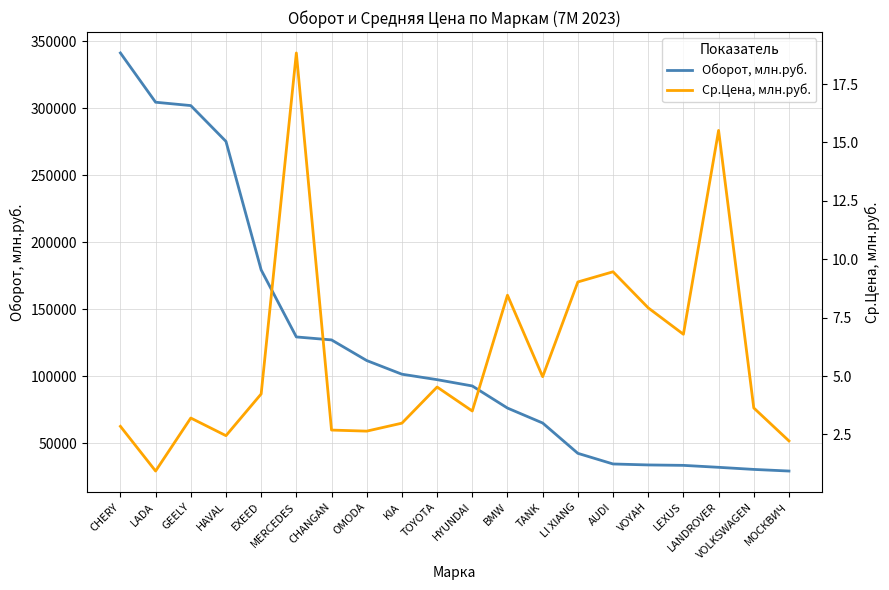

What is the difference between the maximum and minimum values in the Ср.Цена, млн.руб. series?

17.9